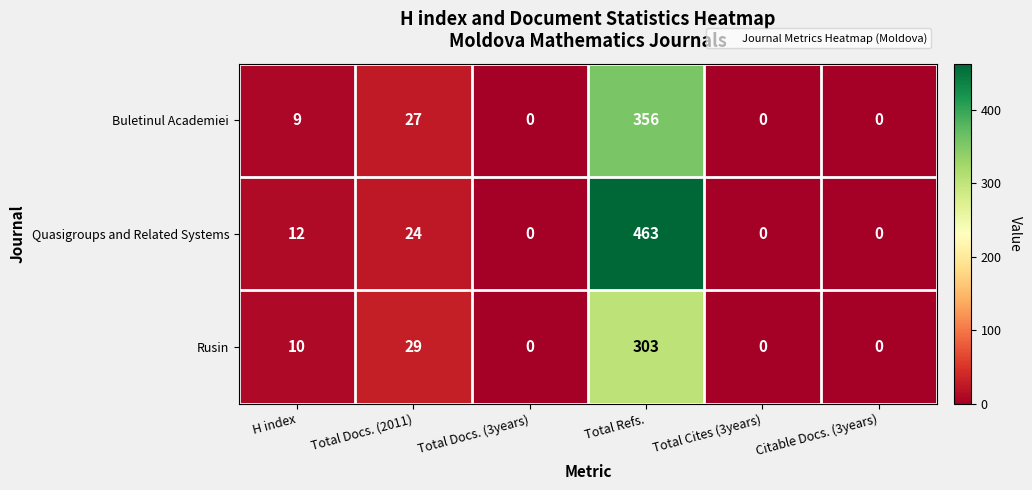

What is the difference between the maximum and minimum values in the Rusin series?

303